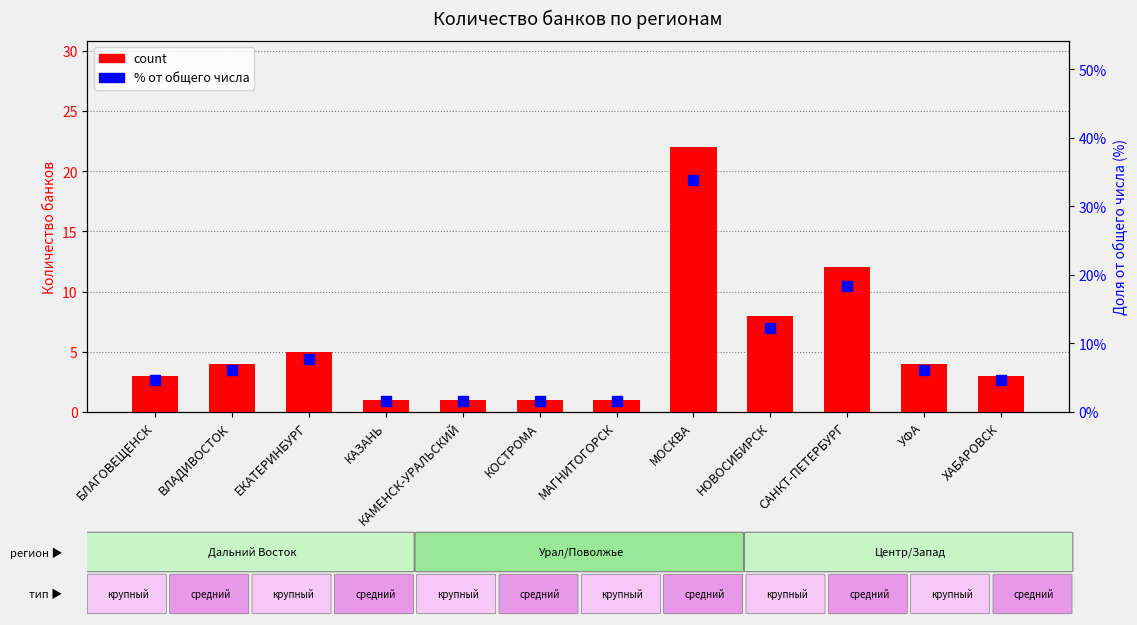

Which series has the largest Y range (max minus min)?

percentile rank within the sample